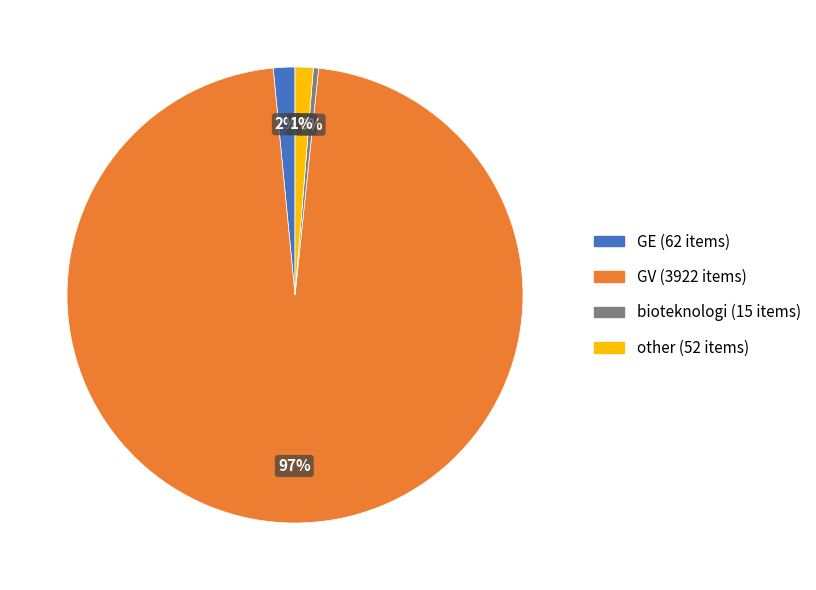

The other slice represents 1% of the pie. True or false?

True